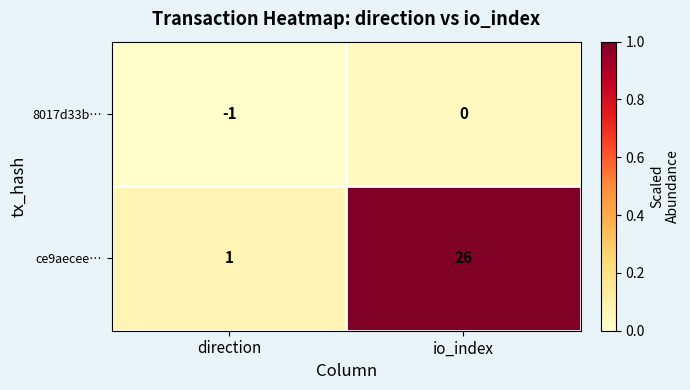

List the series in order of their overall mean, lowest first.

8017d33b…, ce9aecee…